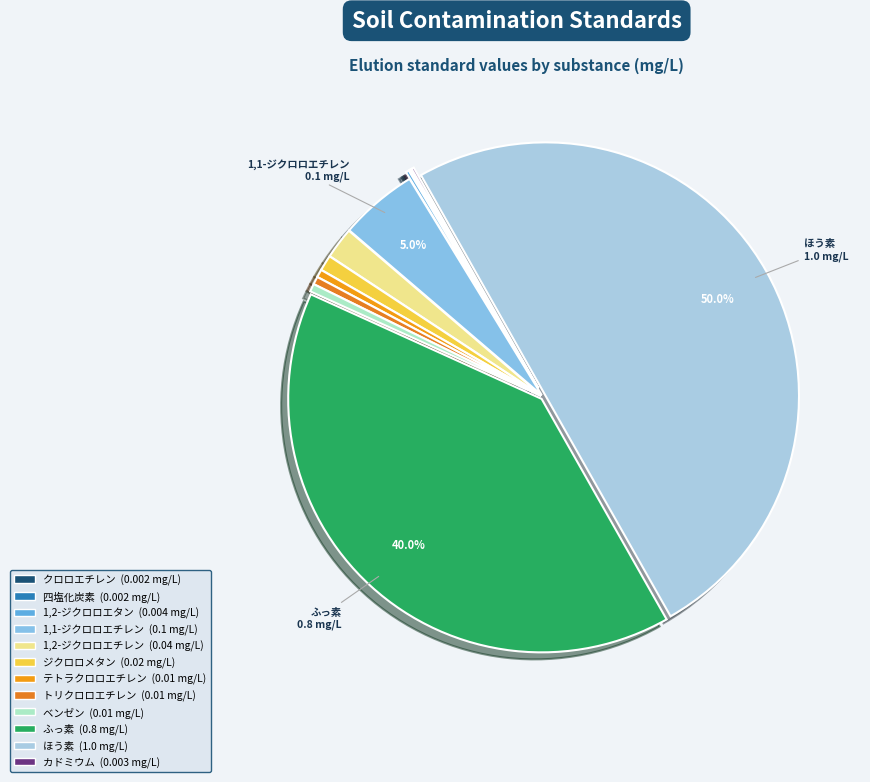

What is the smallest slice in the pie chart?

クロロエチレン